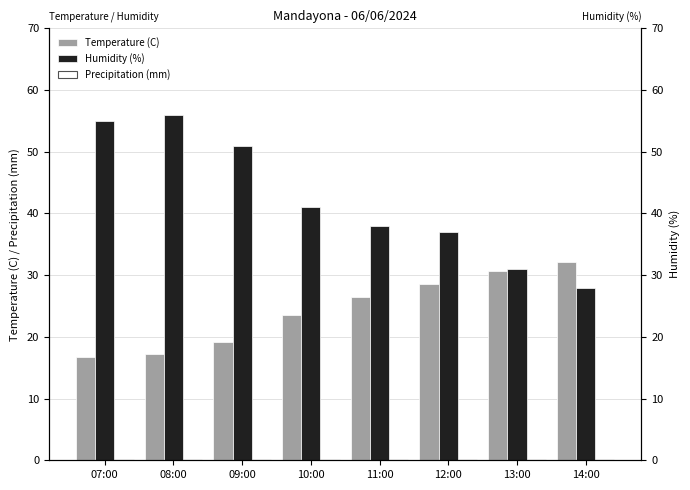

Where is Precipitation (mm) nearest to the value 0?

07:00